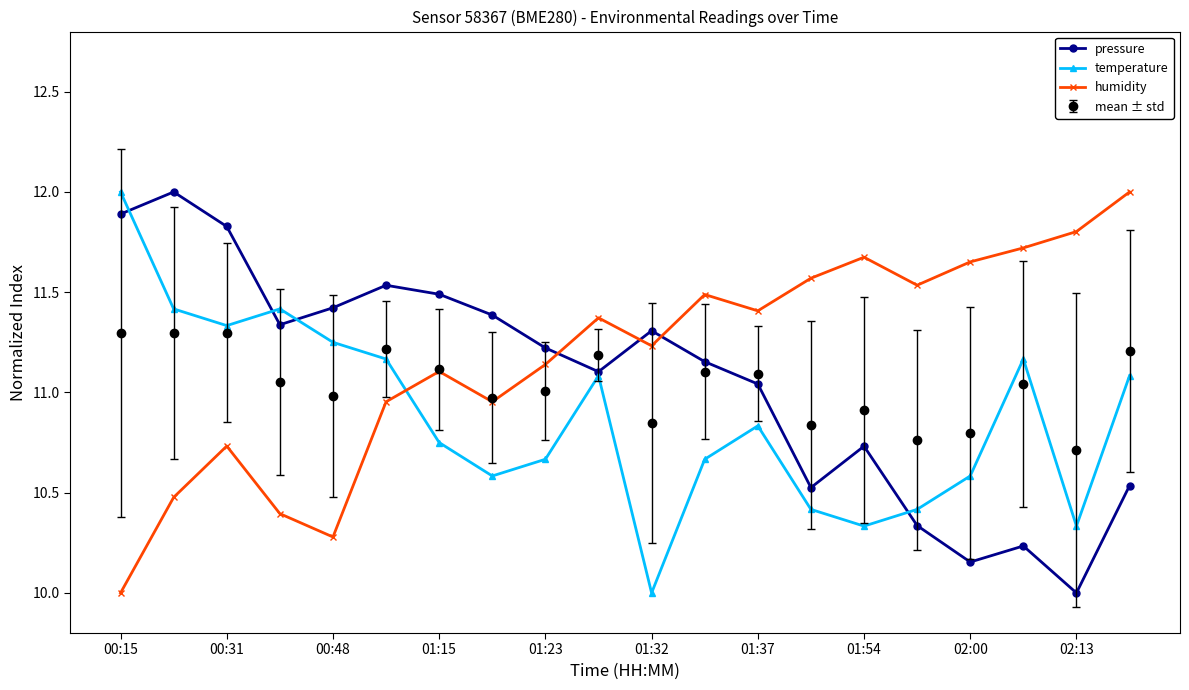

What is the minimum value shown in the chart?

10.0